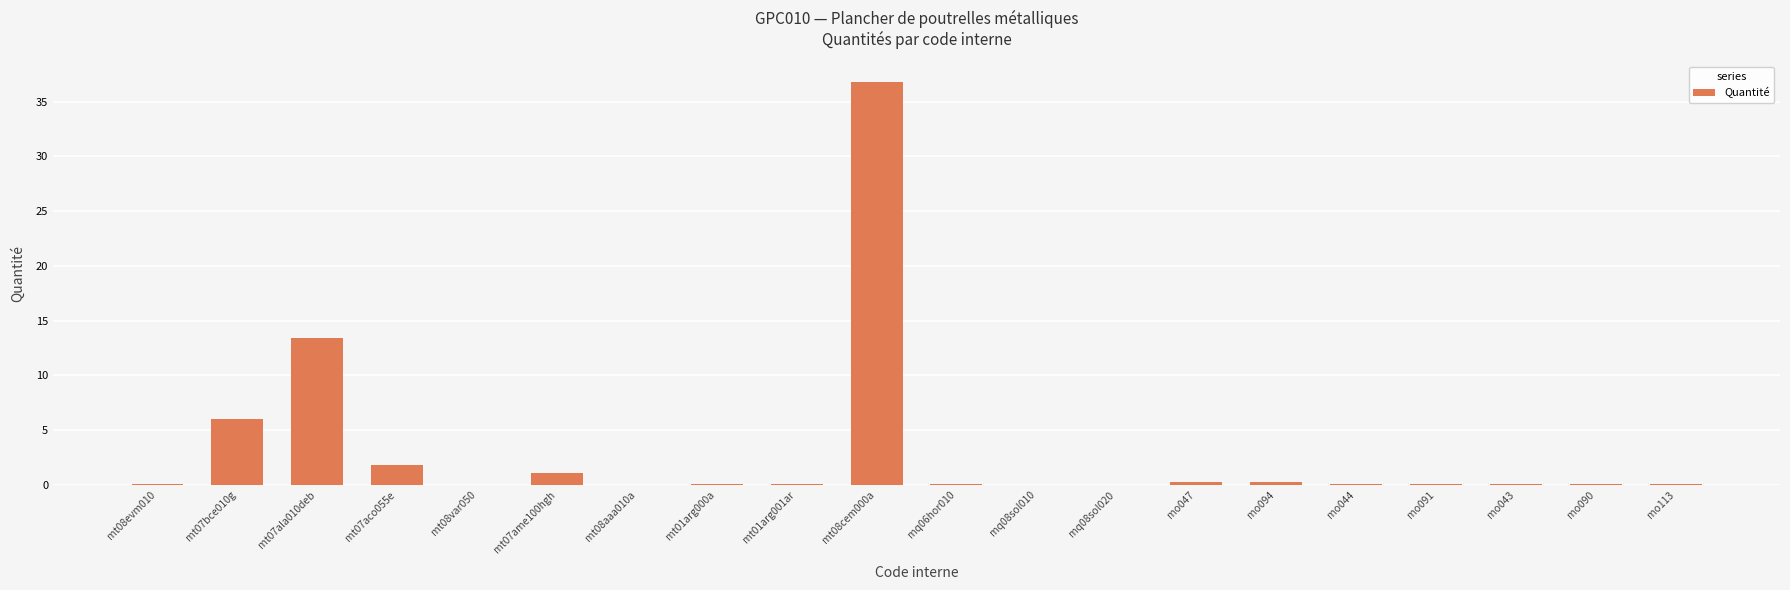

Where is the data nearest to the value 18?

mt07ala010deb